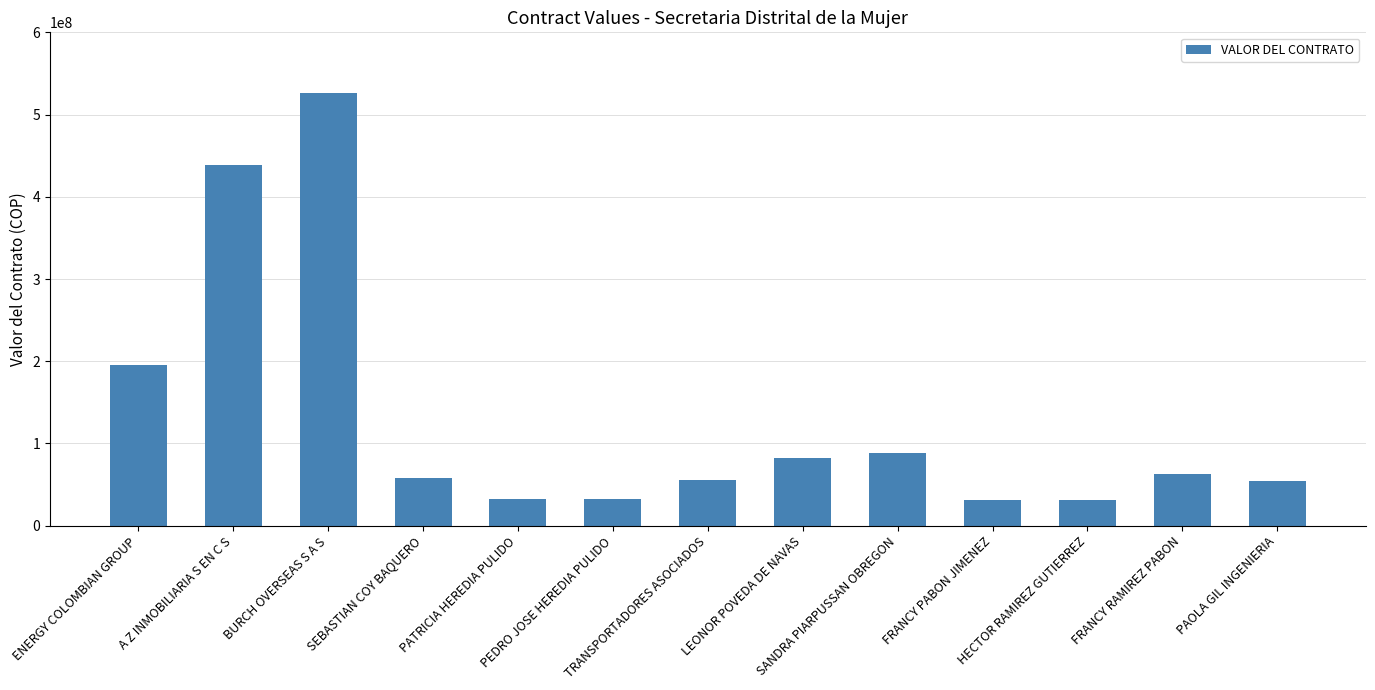

What is the value of the 12th bar from the left?

62918779